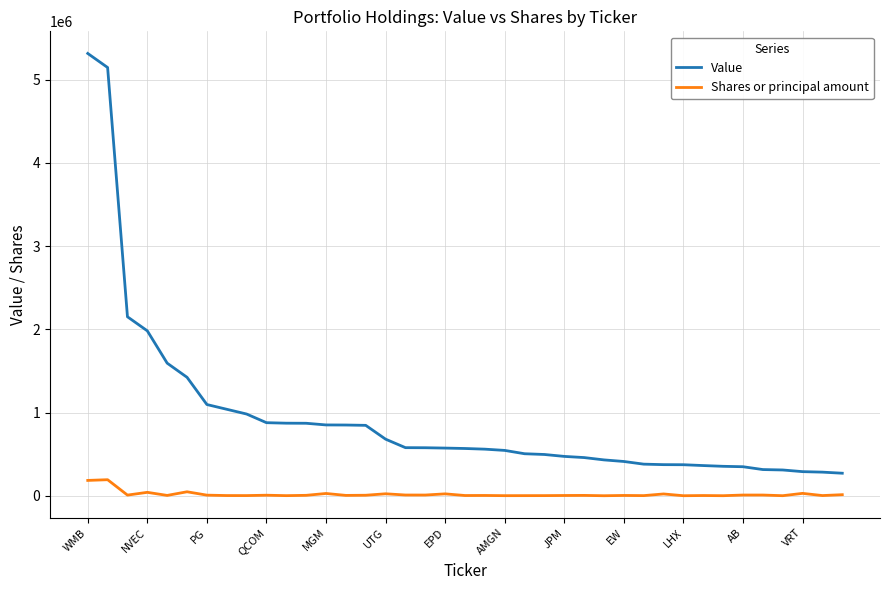

Rank the series by their average value, from highest to lowest.

Value, Shares or principal amount